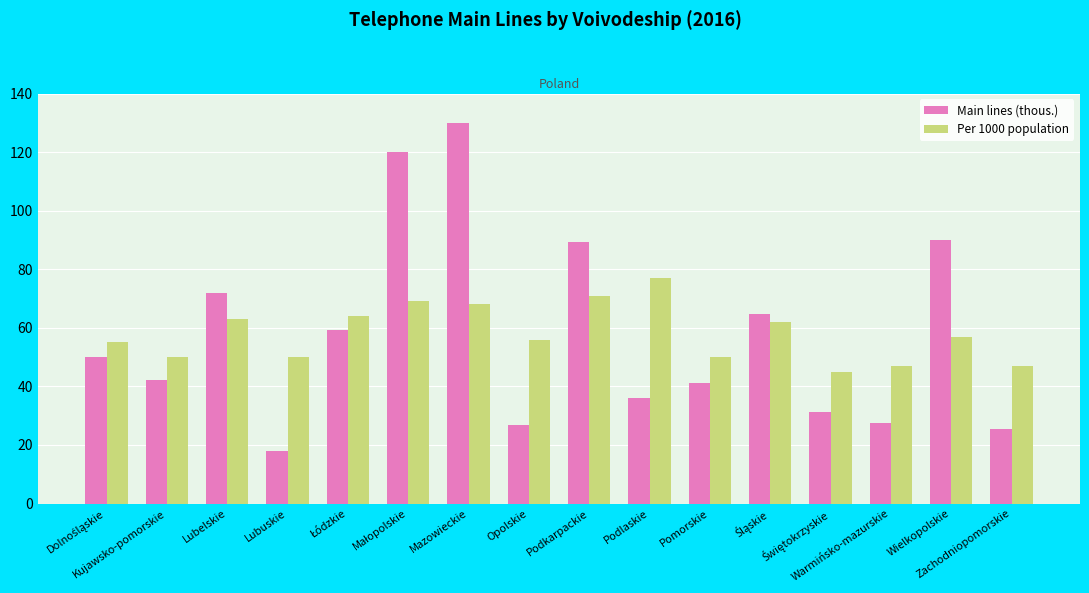

What is the difference between the maximum and second lowest values in the Per 1000 population series?

30.0